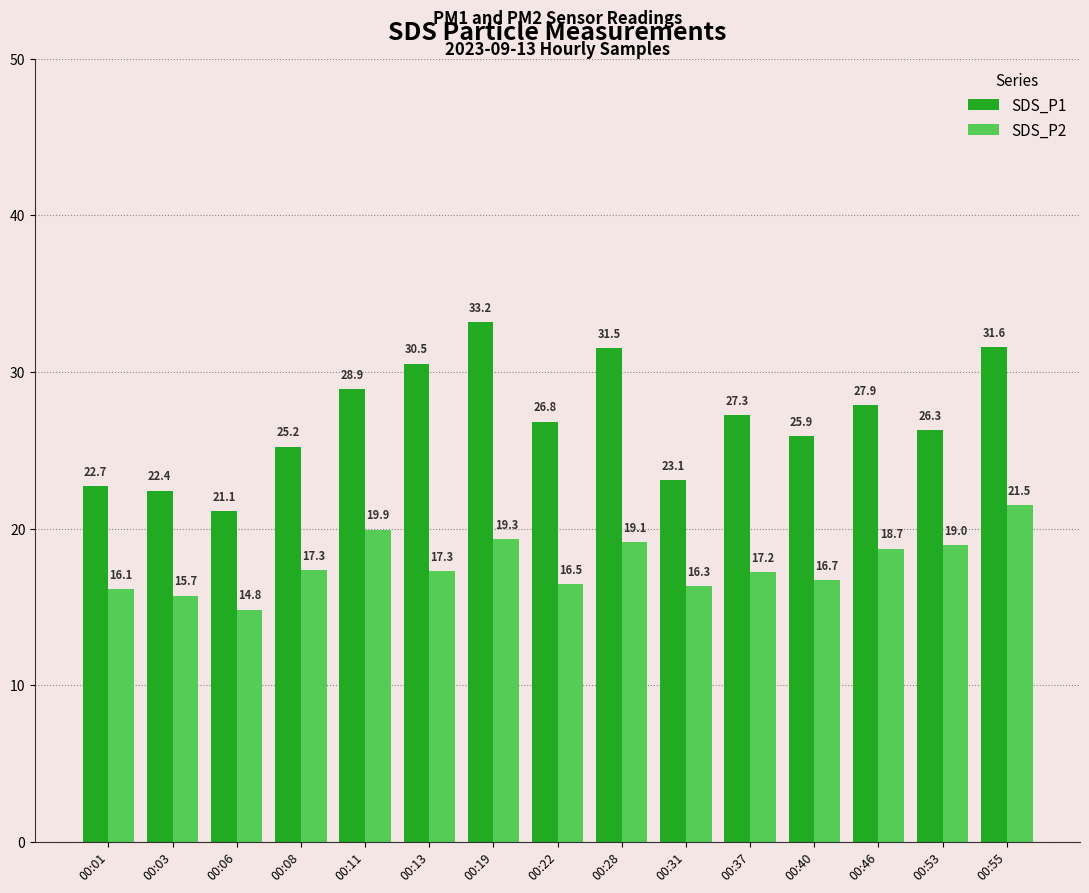

Rank the series by their maximum value, from lowest to highest.

SDS_P2, SDS_P1